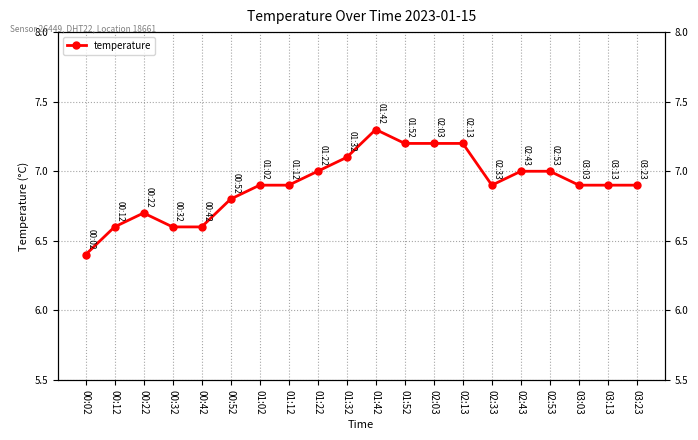

Rank the categories by value from highest to lowest.

01:42, 01:52, 02:03, 02:13, 01:32, 01:22, 02:43, 02:53, 01:02, 01:12, 02:33, 03:03, 03:13, 03:23, 00:52, 00:22, 00:12, 00:32, 00:42, 00:02